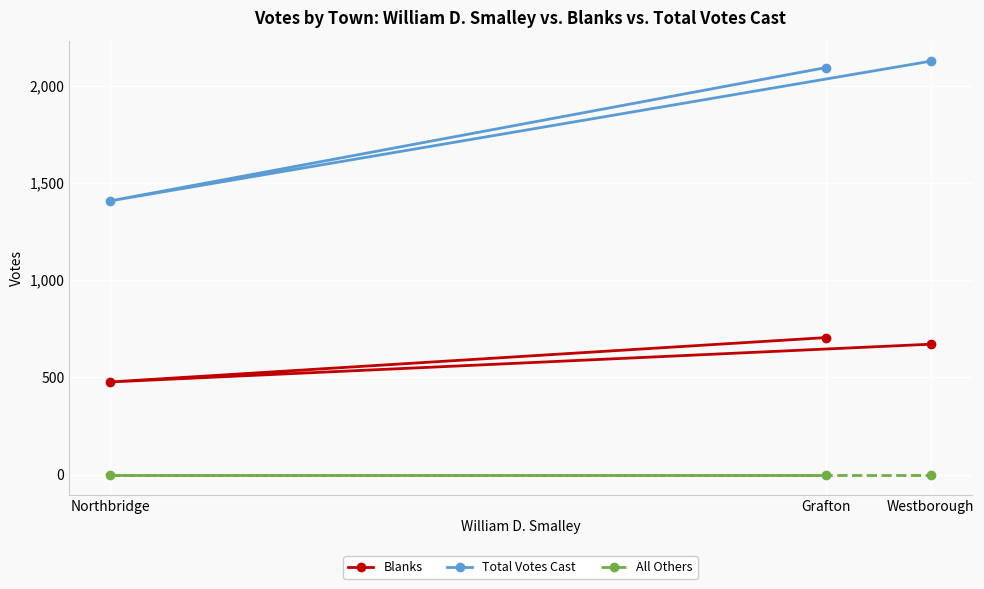

What is the sum of the Blanks values at Westborough and Grafton?

1374